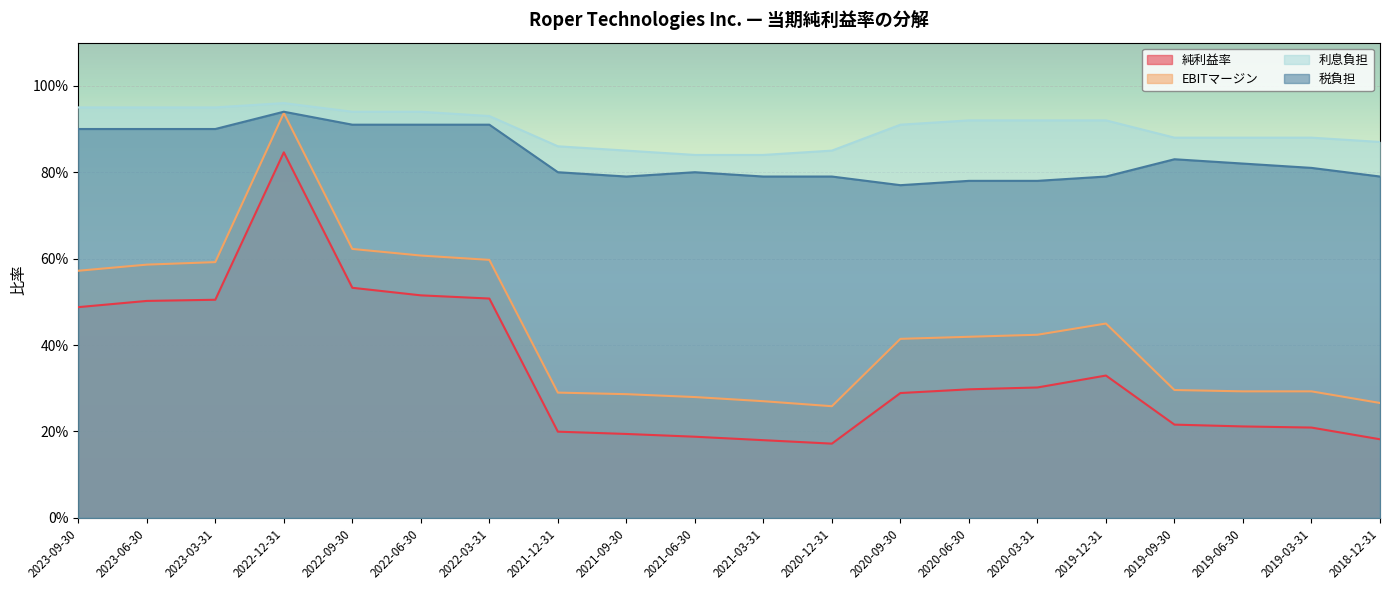

Reading left to right, transcribe all the data shown in this chart.

純利益率: 2023-09-30=0.5	2023-06-30=0.5	2023-03-31=0.5	2022-12-31=0.8	2022-09-30=0.5	2022-06-30=0.5	2022-03-31=0.5	2021-12-31=0.2	2021-09-30=0.2	2021-06-30=0.2	2021-03-31=0.2	2020-12-31=0.2	2020-09-30=0.3	2020-06-30=0.3	2020-03-31=0.3	2019-12-31=0.3	2019-09-30=0.2	2019-06-30=0.2	2019-03-31=0.2	2018-12-31=0.2
EBITマージン: 2023-09-30=0.6	2023-06-30=0.6	2023-03-31=0.6	2022-12-31=0.9	2022-09-30=0.6	2022-06-30=0.6	2022-03-31=0.6	2021-12-31=0.3	2021-09-30=0.3	2021-06-30=0.3	2021-03-31=0.3	2020-12-31=0.3	2020-09-30=0.4	2020-06-30=0.4	2020-03-31=0.4	2019-12-31=0.4	2019-09-30=0.3	2019-06-30=0.3	2019-03-31=0.3	2018-12-31=0.3
利息負担: 2023-09-30=0.9	2023-06-30=0.9	2023-03-31=0.9	2022-12-31=1.0	2022-09-30=0.9	2022-06-30=0.9	2022-03-31=0.9	2021-12-31=0.9	2021-09-30=0.8	2021-06-30=0.8	2021-03-31=0.8	2020-12-31=0.8	2020-09-30=0.9	2020-06-30=0.9	2020-03-31=0.9	2019-12-31=0.9	2019-09-30=0.9	2019-06-30=0.9	2019-03-31=0.9	2018-12-31=0.9
税負担: 2023-09-30=0.9	2023-06-30=0.9	2023-03-31=0.9	2022-12-31=0.9	2022-09-30=0.9	2022-06-30=0.9	2022-03-31=0.9	2021-12-31=0.8	2021-09-30=0.8	2021-06-30=0.8	2021-03-31=0.8	2020-12-31=0.8	2020-09-30=0.8	2020-06-30=0.8	2020-03-31=0.8	2019-12-31=0.8	2019-09-30=0.8	2019-06-30=0.8	2019-03-31=0.8	2018-12-31=0.8